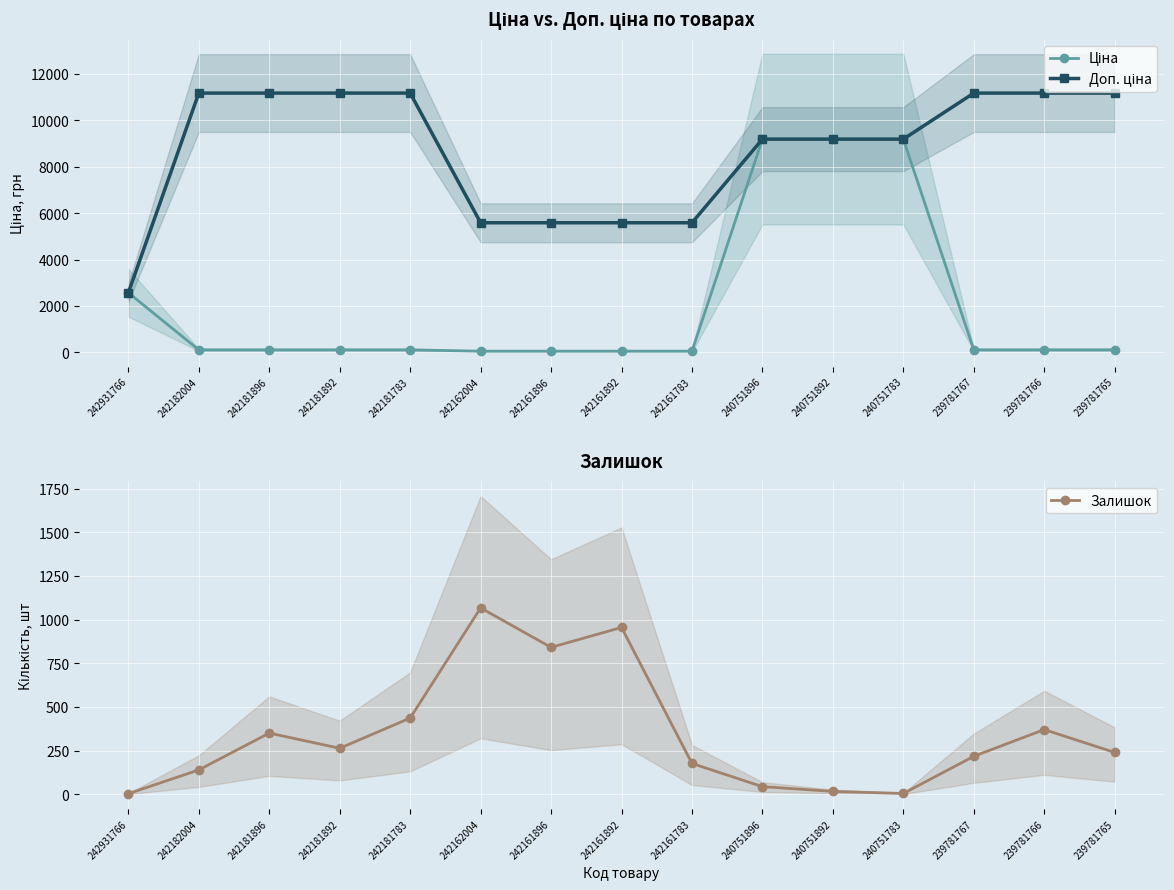

Reading right to left, what are all the values shown in this chart?

Ціна: 239781765=111.7	239781766=111.7	239781767=111.7	240751783=9185.9	240751892=9185.9	240751896=9185.9	242161783=55.9	242161892=55.9	242161896=55.9	242162004=55.9	242181783=111.7	242181892=111.7	242181896=111.7	242182004=111.7	242931766=2572.0
Доп. ціна: 239781765=11169.0	239781766=11169.0	239781767=11169.0	240751783=9185.9	240751892=9185.9	240751896=9185.9	242161783=5585.0	242161892=5585.0	242161896=5585.0	242162004=5585.0	242181783=11169.0	242181892=11169.0	242181896=11169.0	242182004=11169.0	242931766=2572.0
Залишок: 239781765=239.0	239781766=370.0	239781767=217.0	240751783=4.0	240751892=16.0	240751896=43.0	242161783=176.0	242161892=955.0	242161896=841.0	242162004=1067.0	242181783=436.0	242181892=263.0	242181896=350.0	242182004=139.0	242931766=3.0